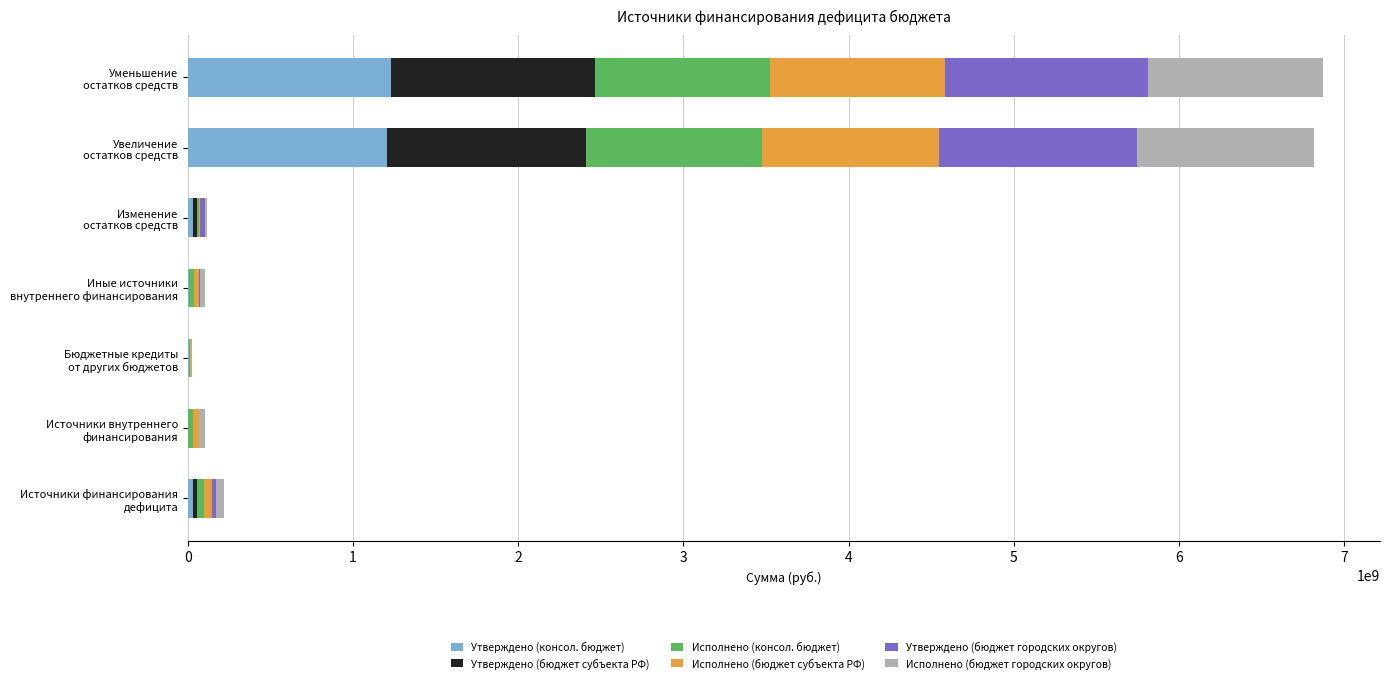

What is the highest value of the Утверждено (консол. бюджет) series?

1232322545.6